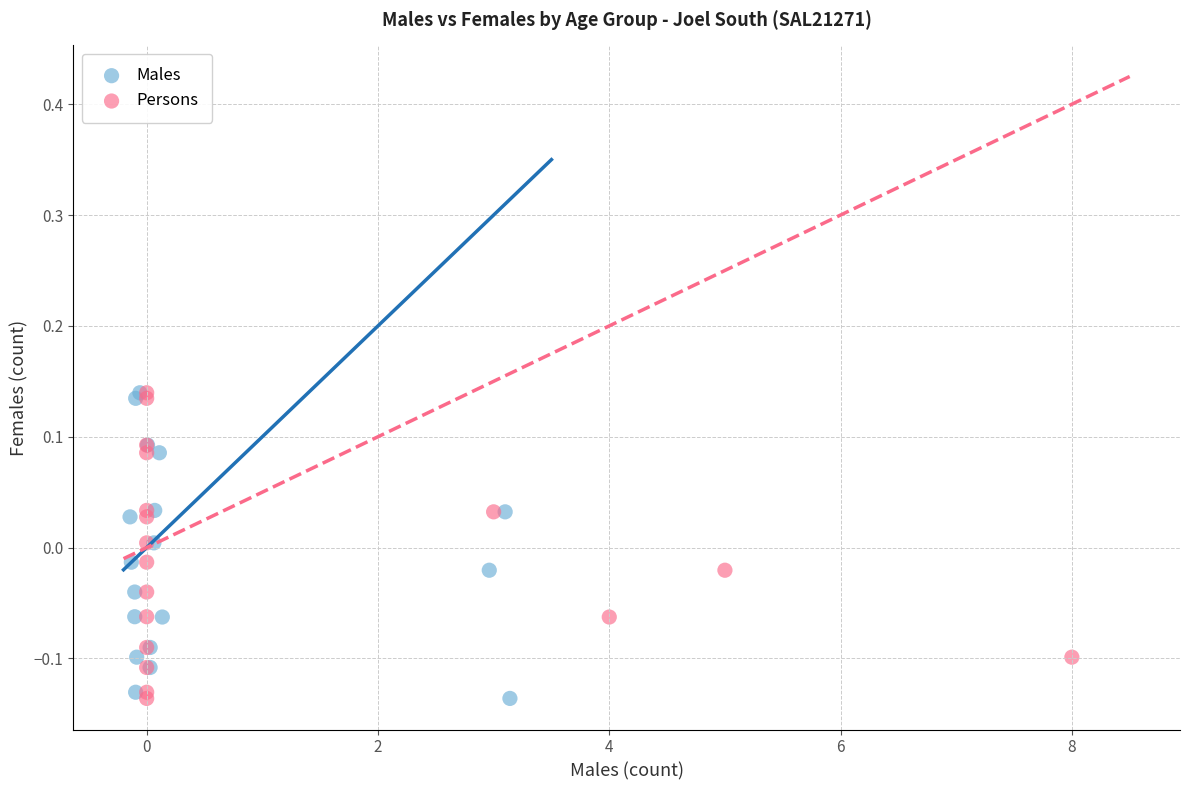

What are all the series names shown in the legend?

Males, Persons